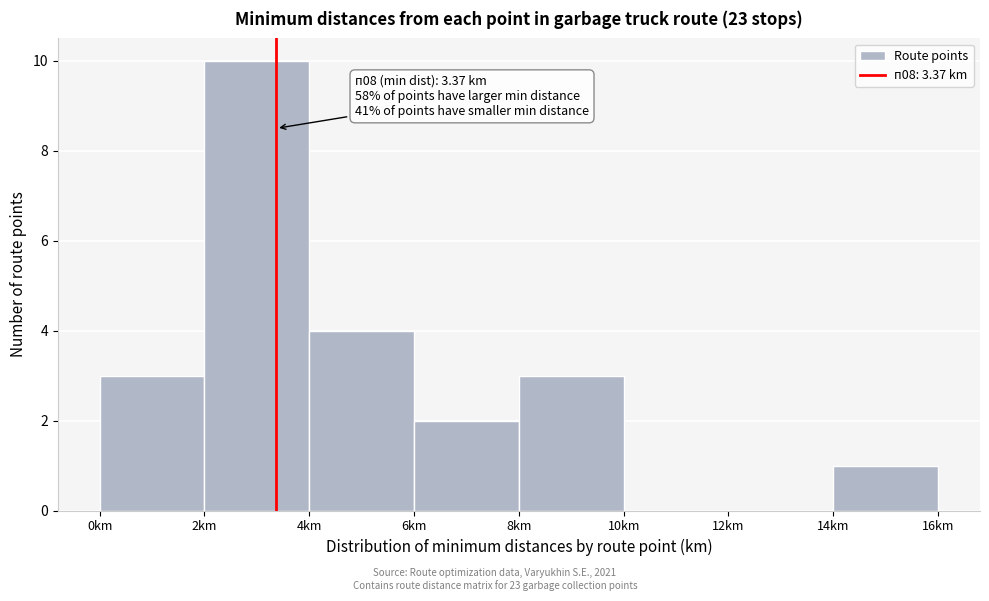

Which range on the x-axis has the tallest bar?

2 to 4